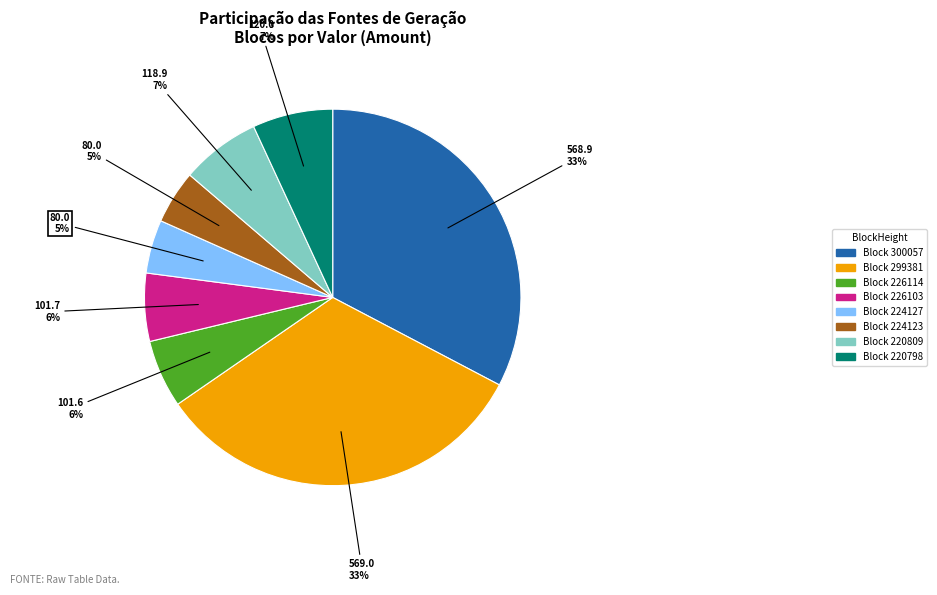

Does any single category account for the majority?

No